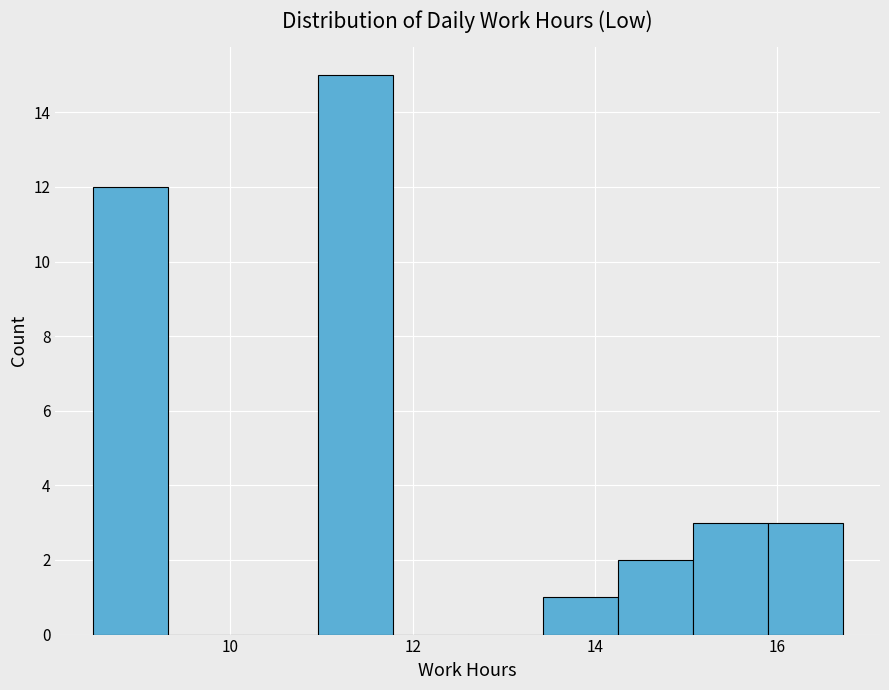

Which range on the x-axis has the tallest bar?

11.0 to 11.8